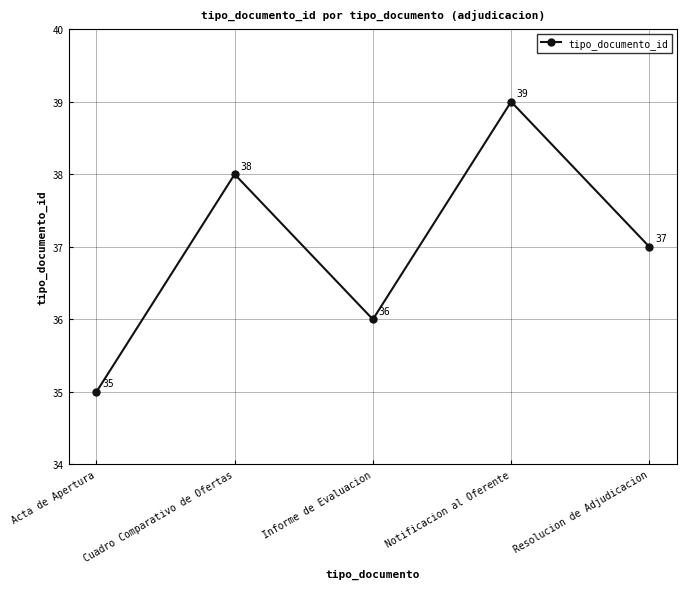

Where is the first local minimum?

Informe de Evaluacion